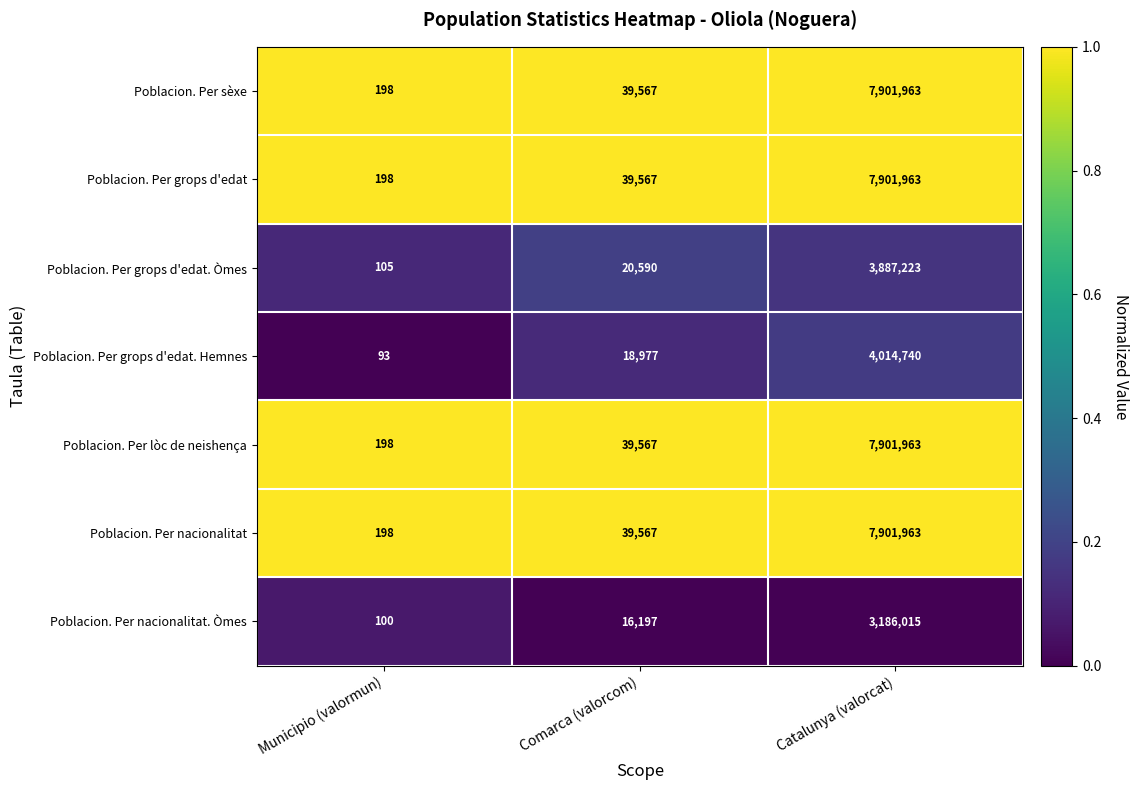

Which category has the lowest value across all series?

Municipio (valormun)